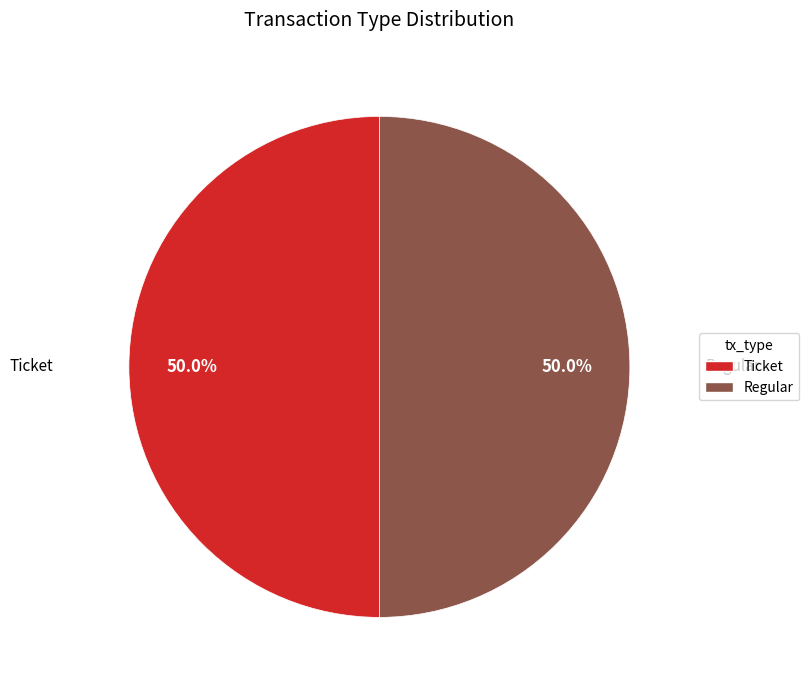

Combined, do Ticket and Regular account for over 50%?

Yes